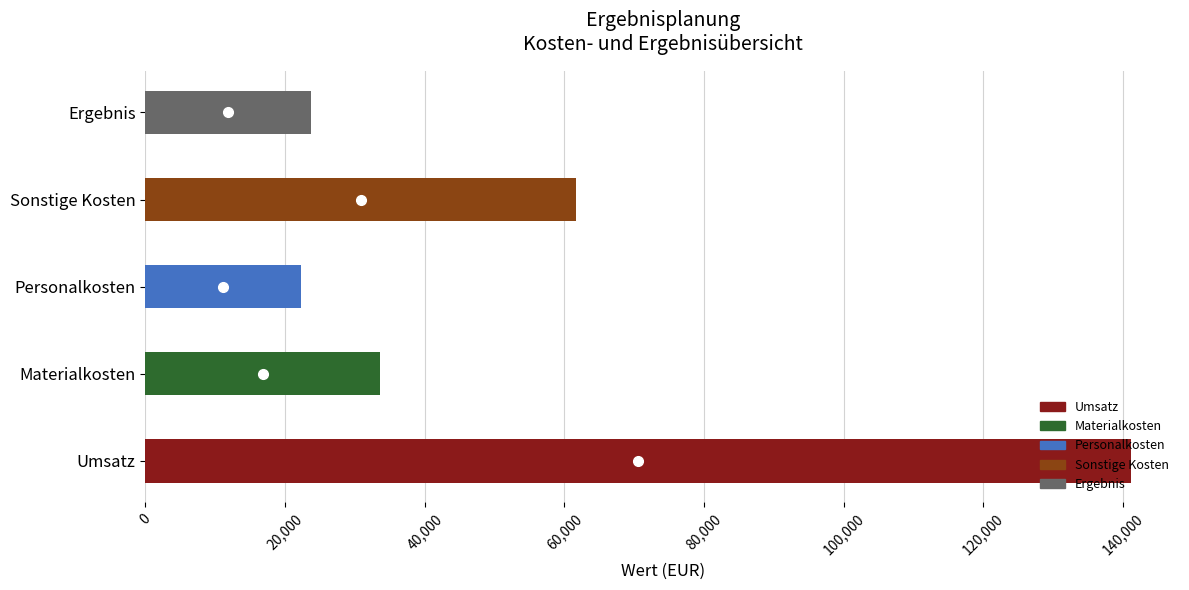

What is the difference between the maximum and second lowest values?

117460